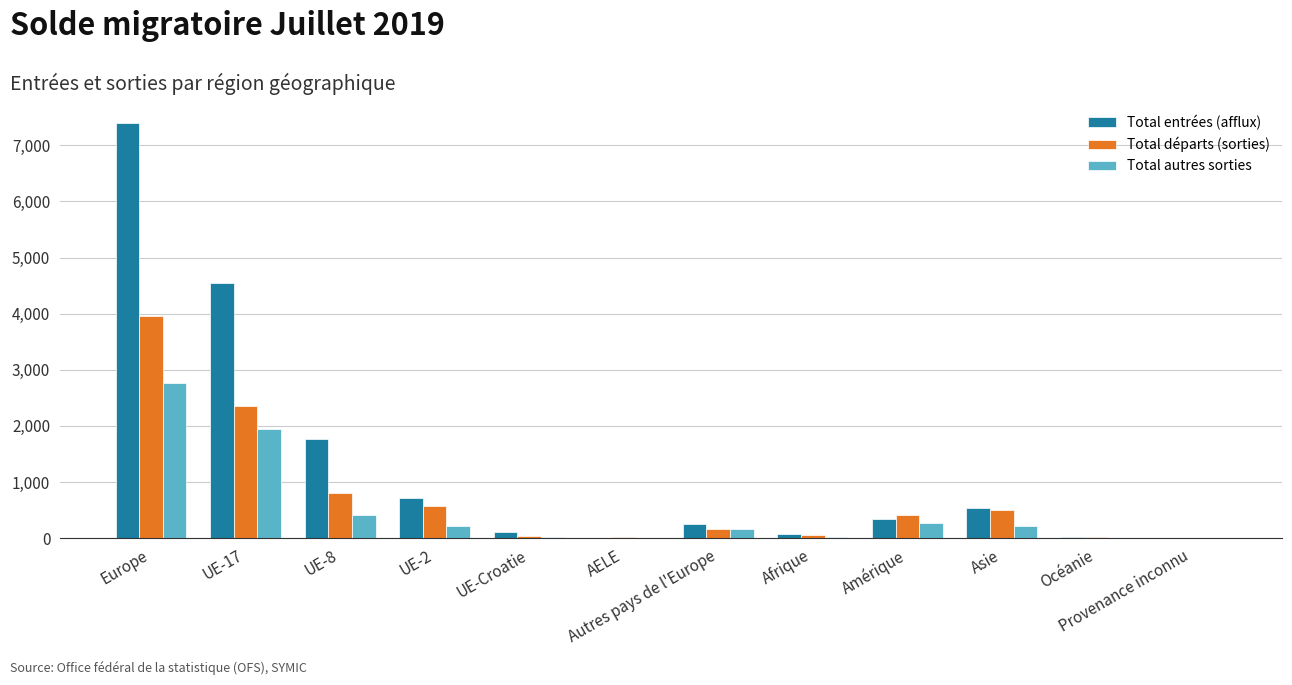

At which category is the sum across all series the highest?

Europe